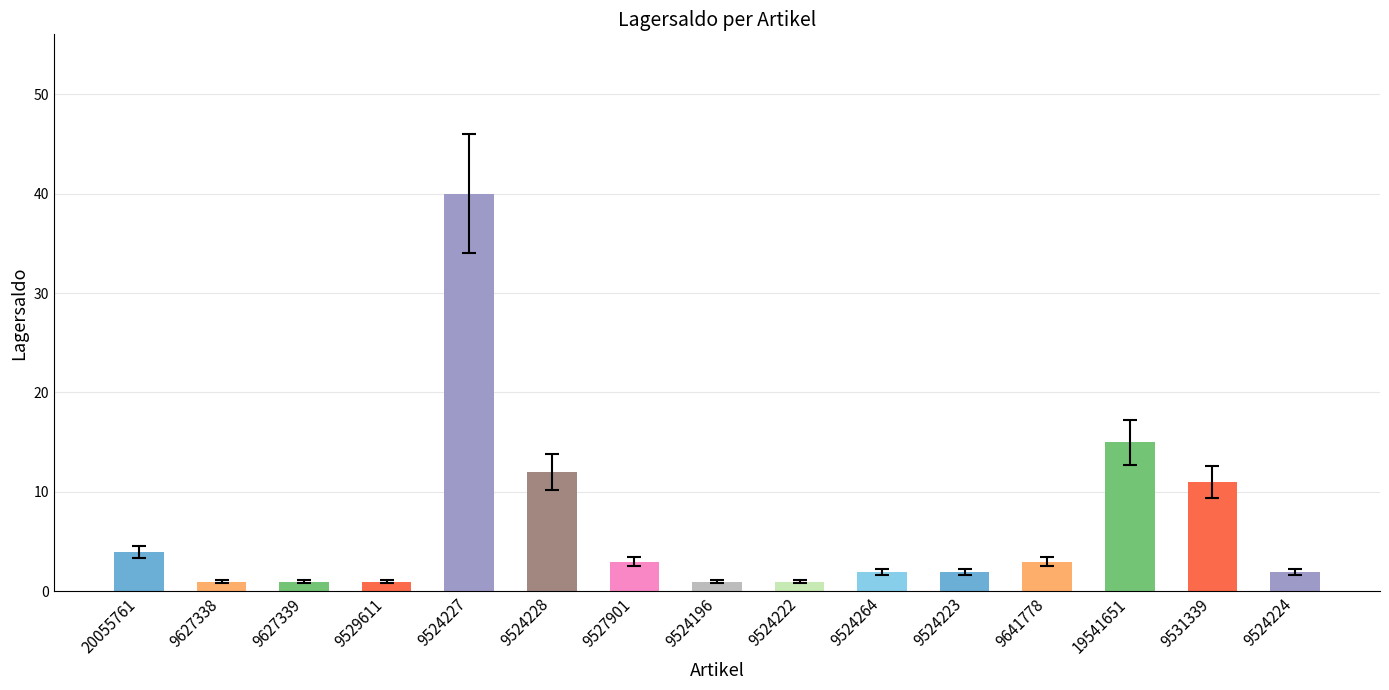

What is the average value?

7